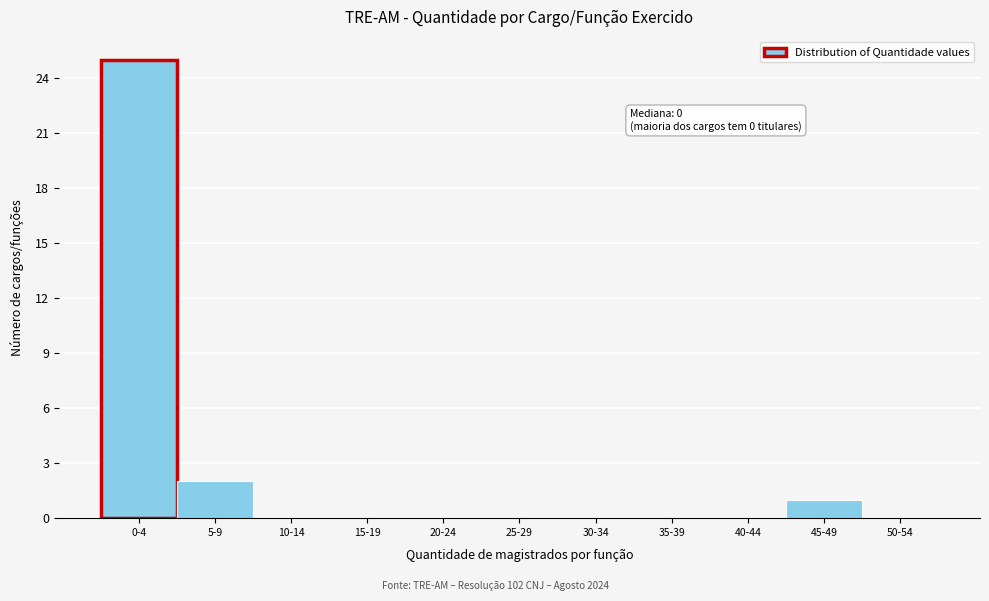

Reading left to right, extract all data points from this chart.

0-4=25	5-9=2	10-14=0	15-19=0	20-24=0	25-29=0	30-34=0	35-39=0	40-44=0	45-49=1	50-54=0